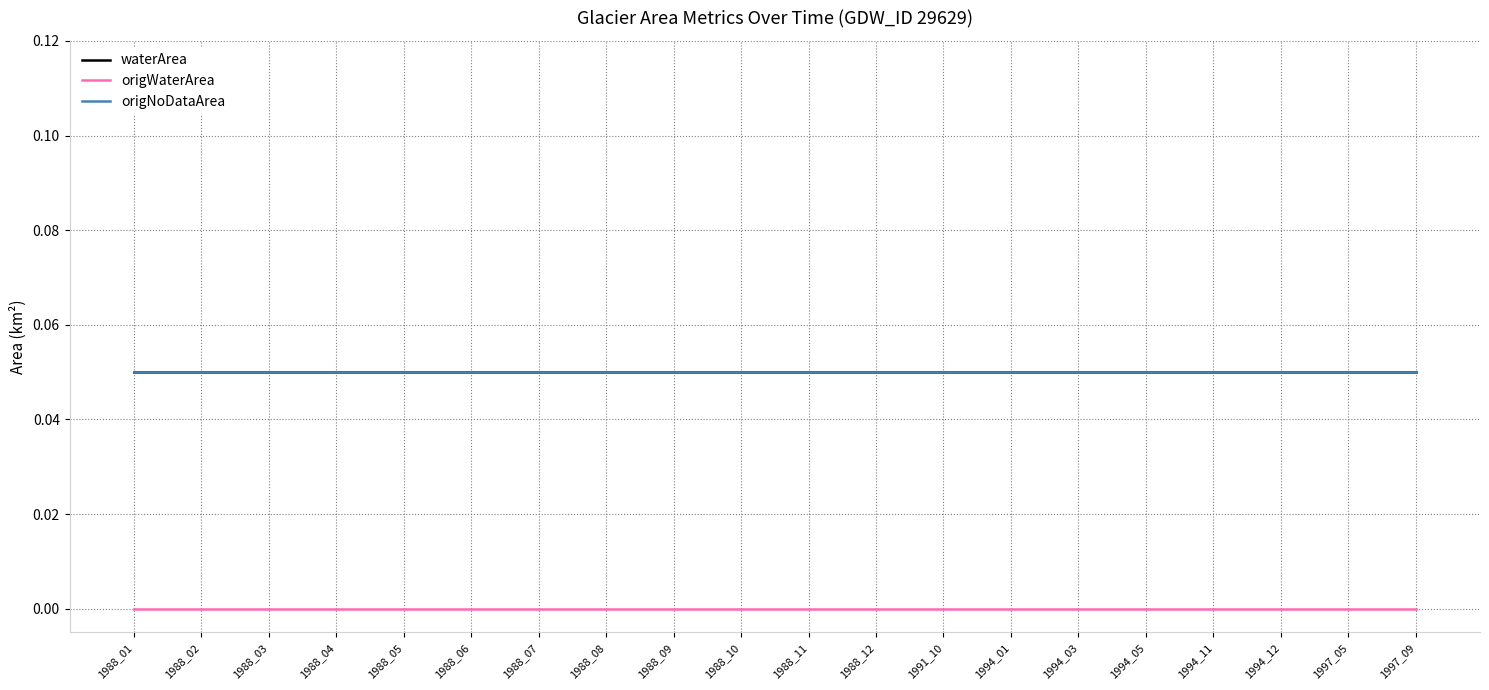

Is this an area chart (filled region under the line)?

No